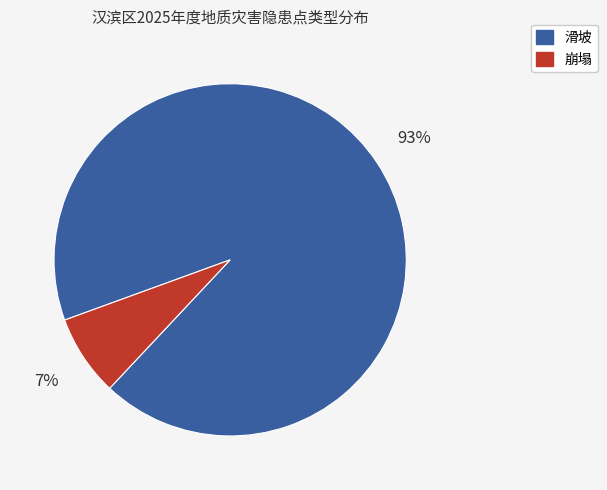

Which has a higher value, 崩塌 or 滑坡?

滑坡